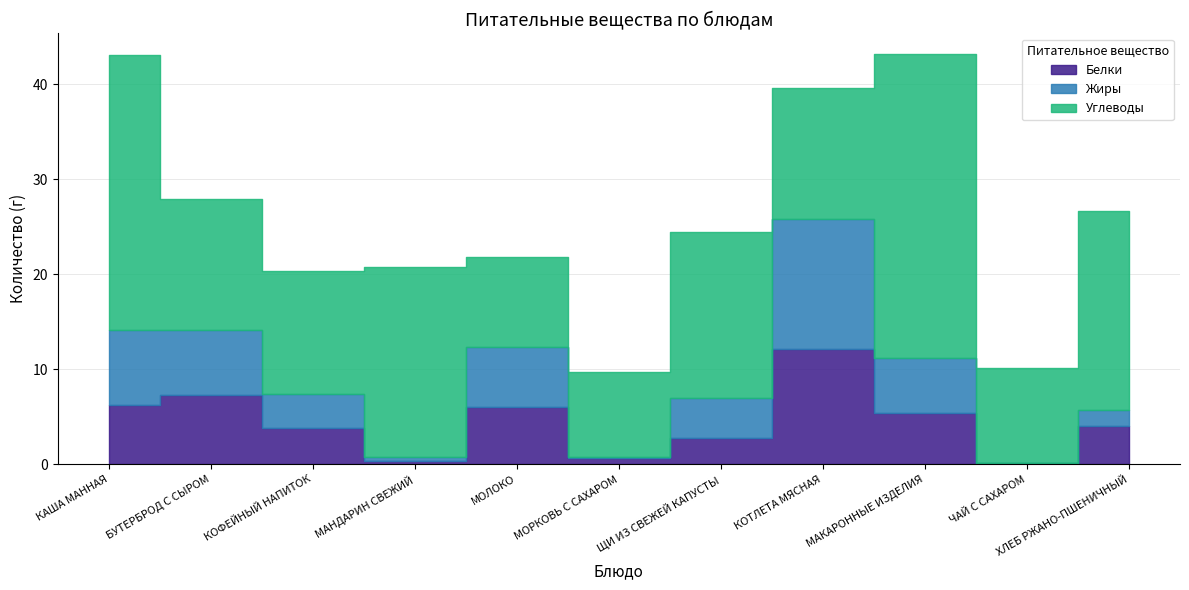

What is the difference between the second highest and minimum values in the Углеводы series?

20.1